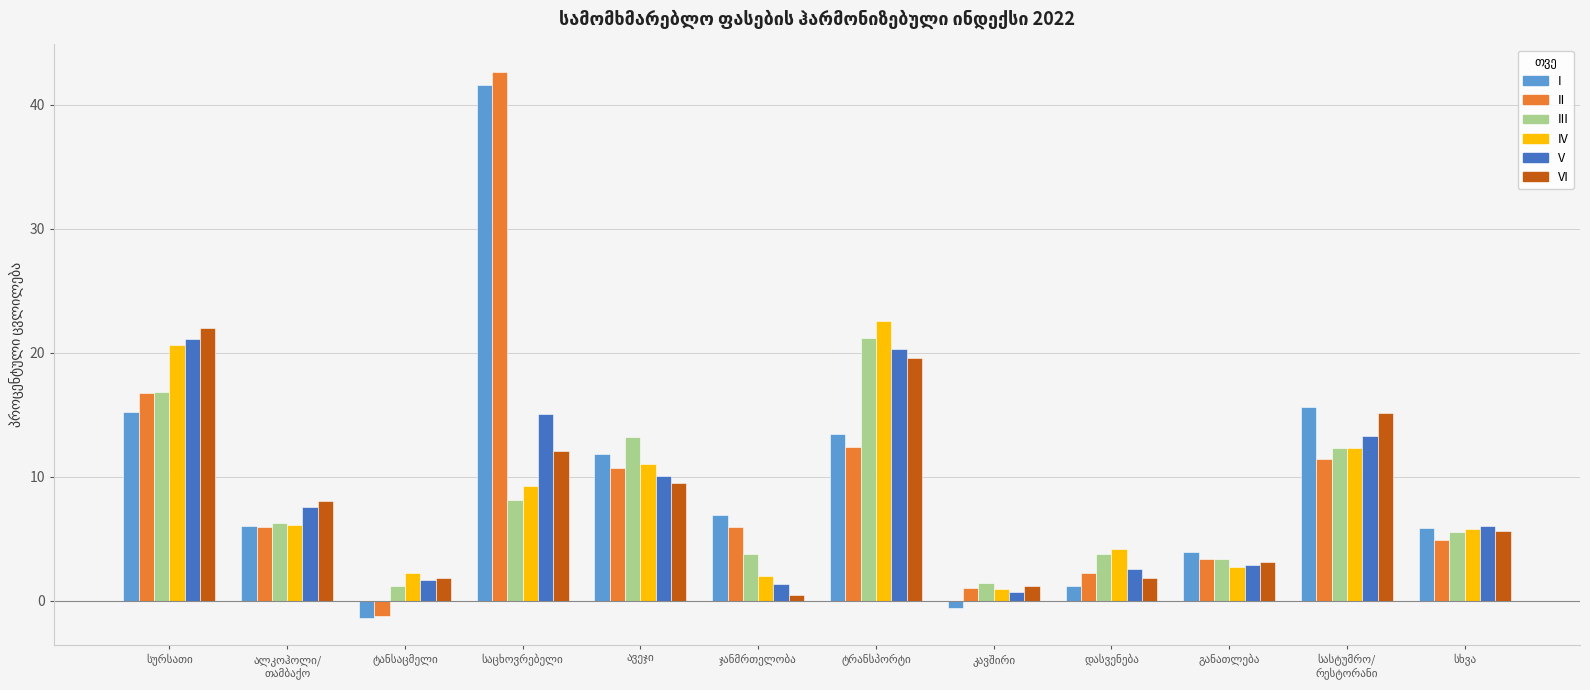

What is the maximum value for I?

41.6